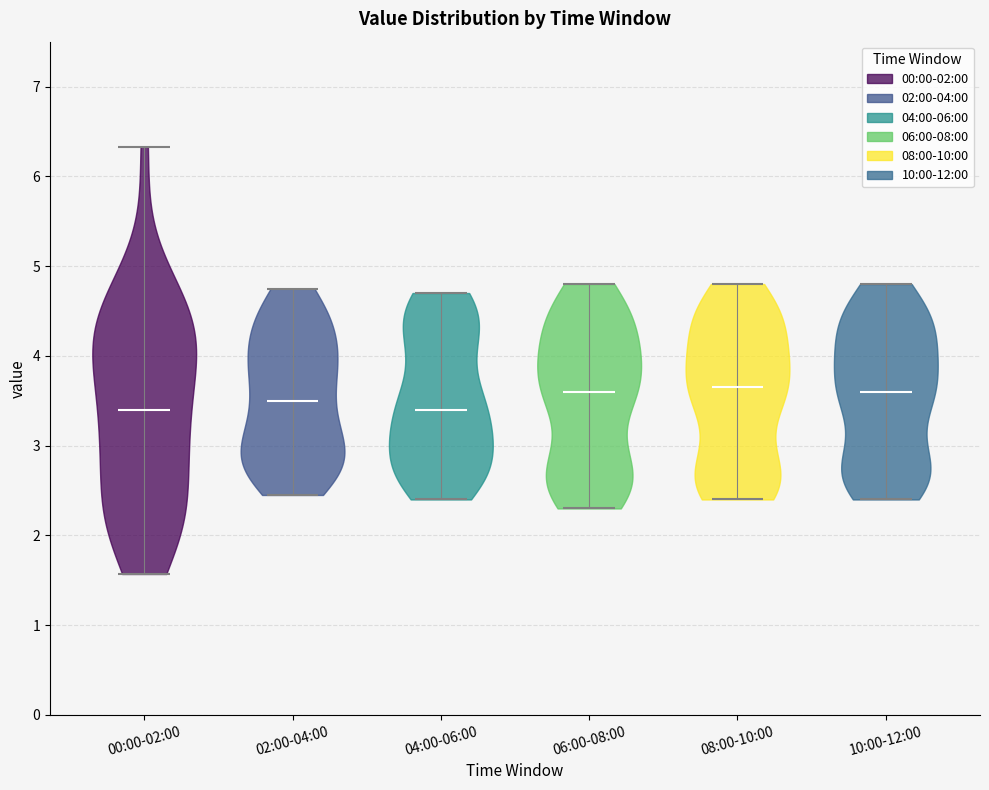

What is the lowest point the violin for 04:00-06:00 reaches on the y-axis? The values are not printed on the chart, so give them approximately, as read against the axis.

2.4